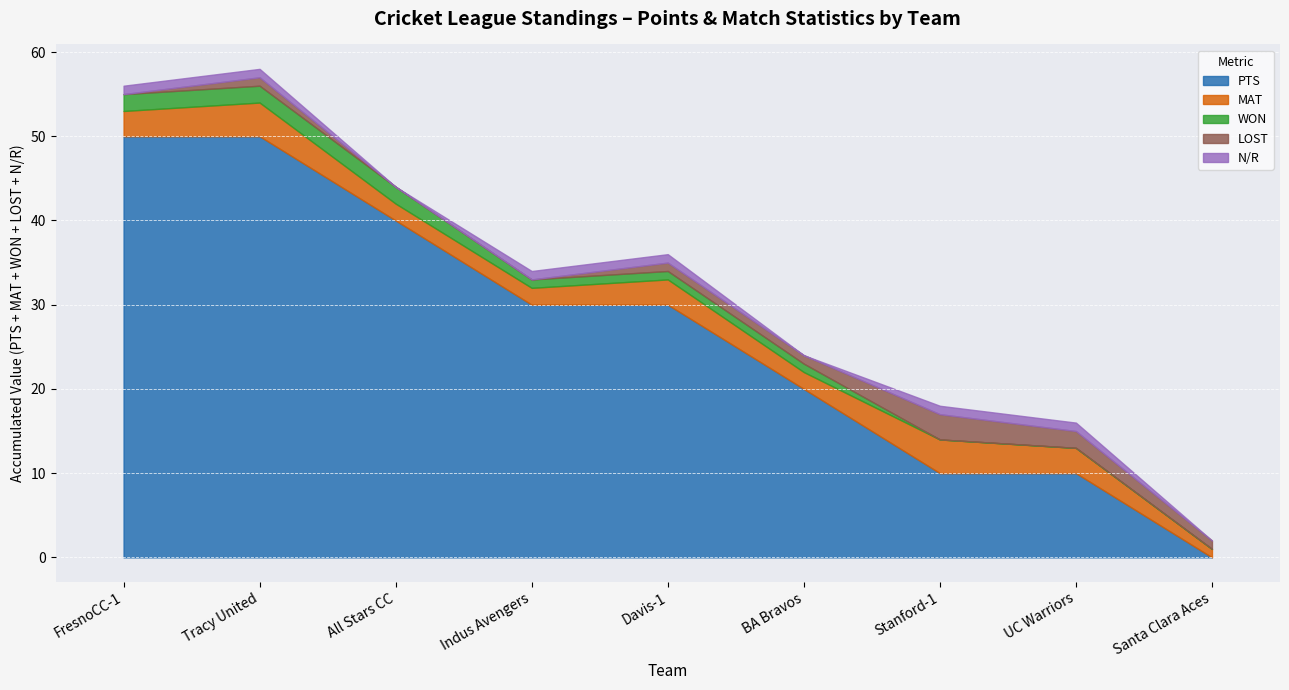

The WON series shows 2 at All Stars CC. True or false?

True